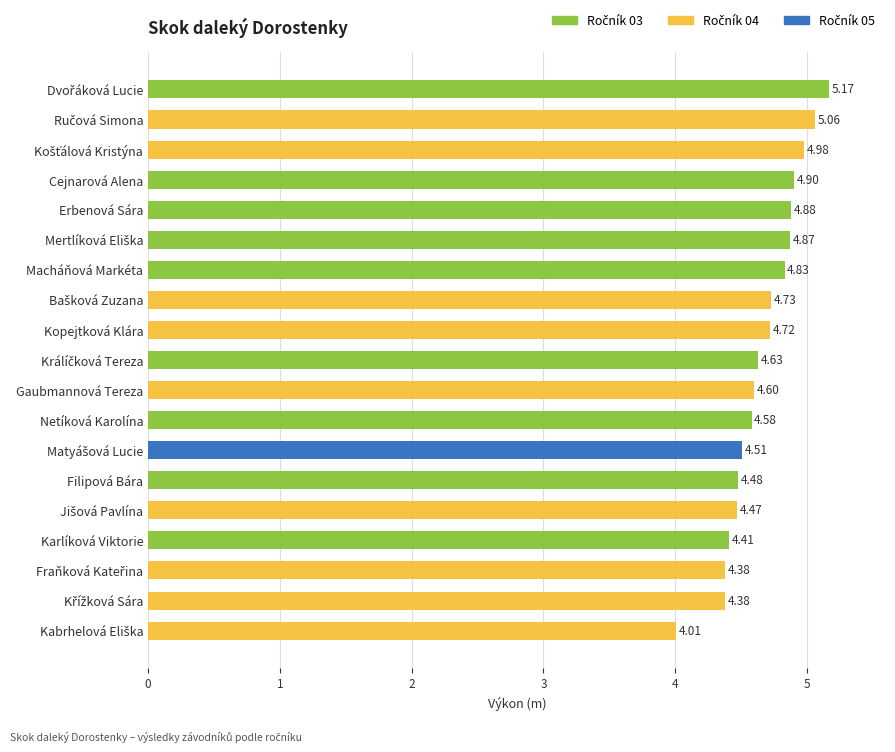

What is the sum of all values?

88.6